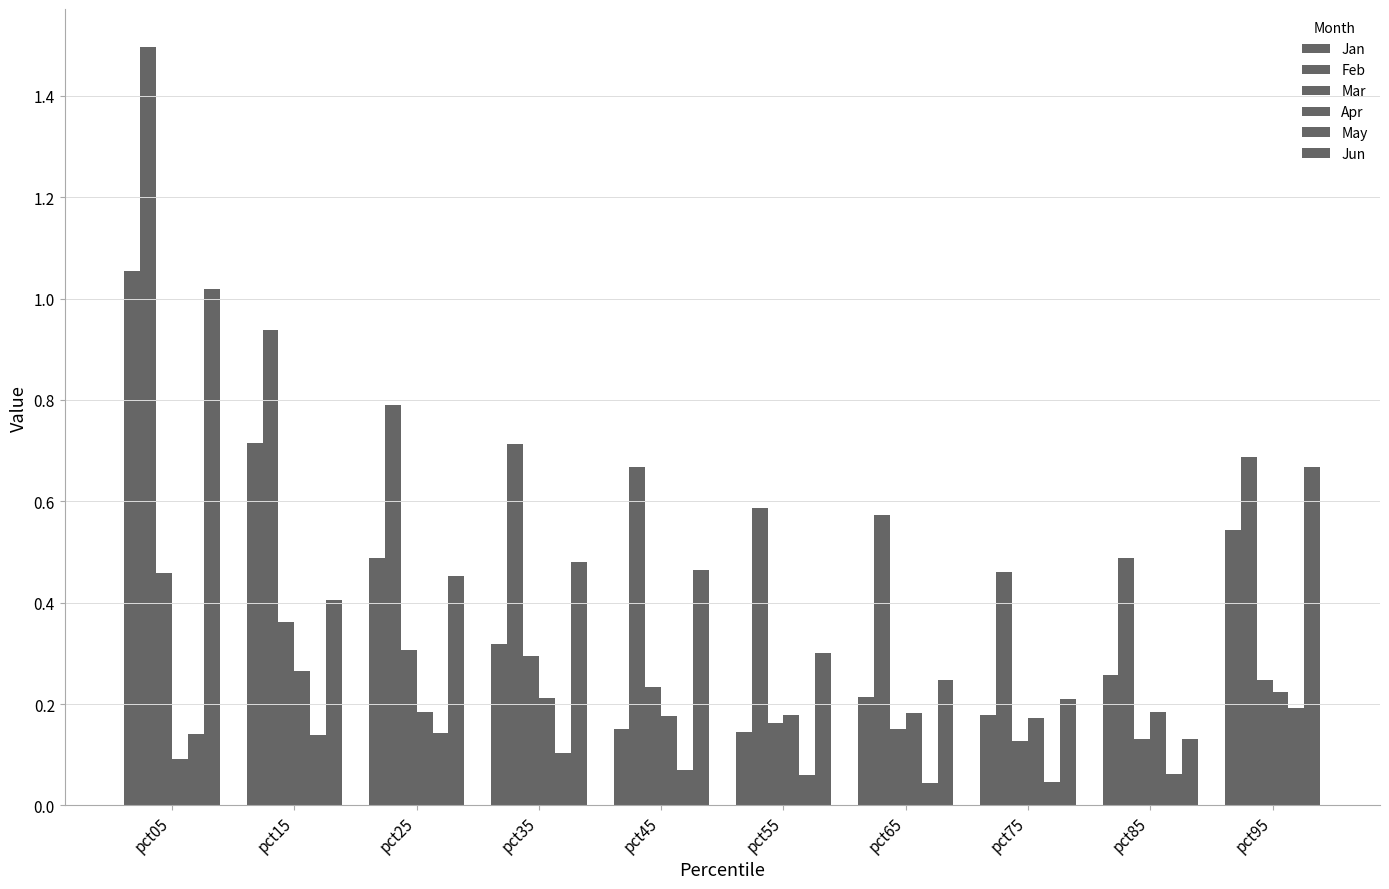

How many categories are shown in the chart?

10